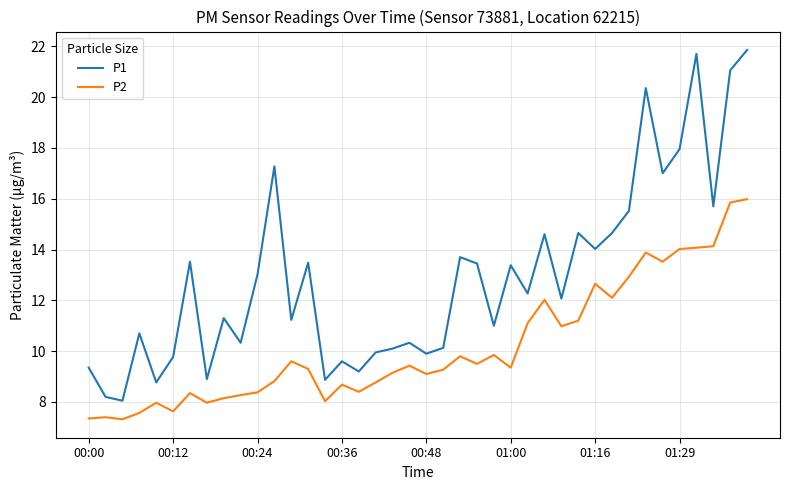

What is the highest value of the P2 series?

16.0